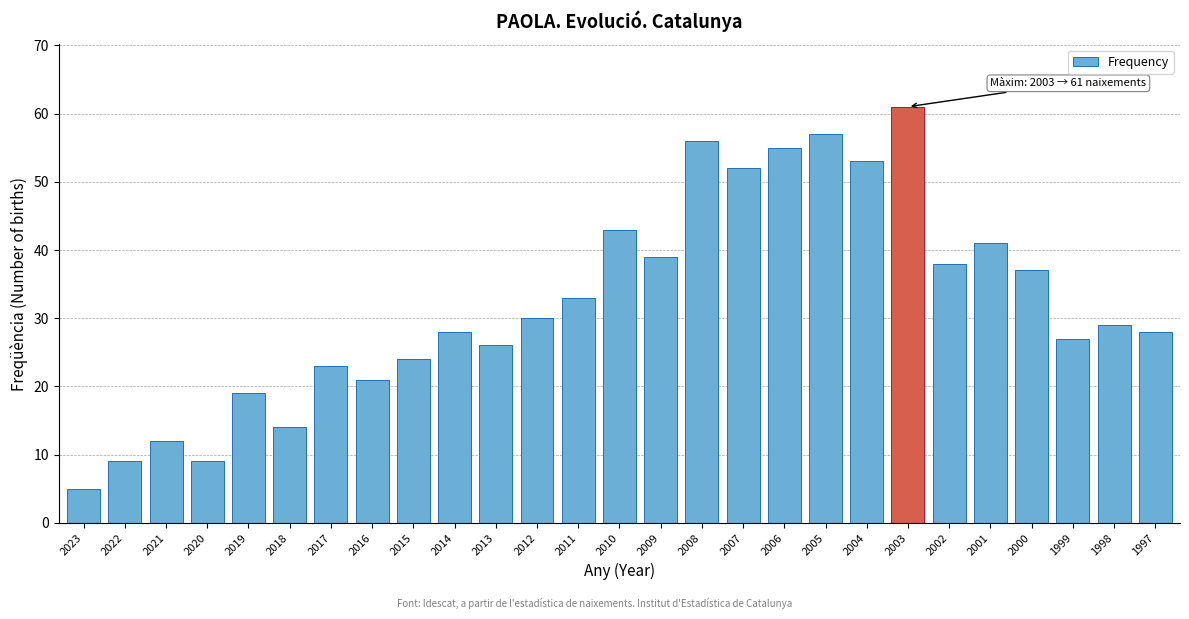

Reading left to right, transcribe all the data shown in this chart.

5	9	12	9	19	14	23	21	24	28	26	30	33	43	39	56	52	55	57	53	61	38	41	37	27	29	28